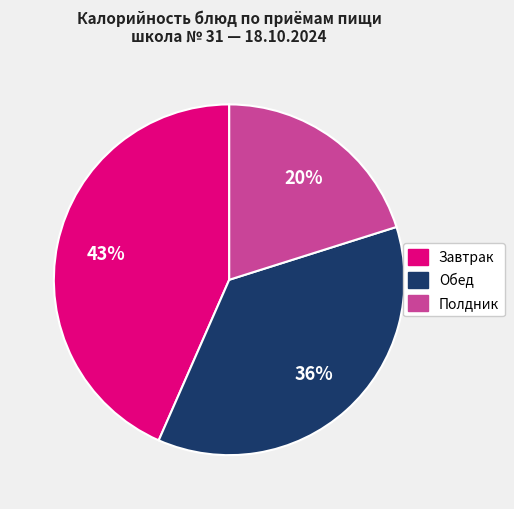

To the nearest percent, what is the average slice percentage?

33%